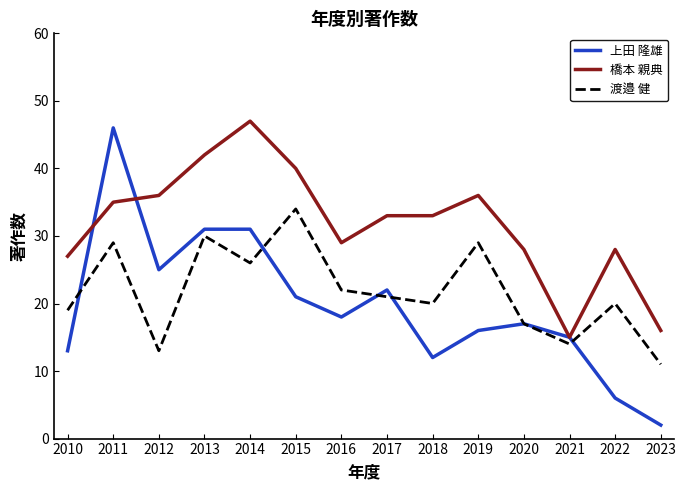

What is the difference between the maximum and second lowest values in the 橋本 親典 series?

31